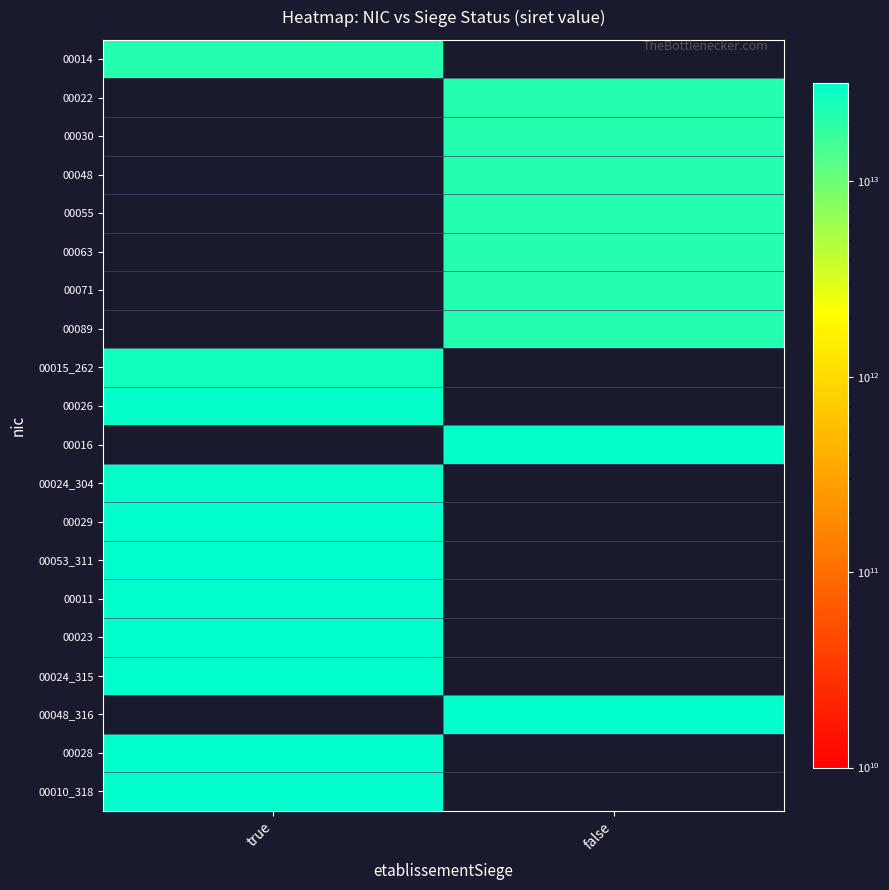

Reading left to right, transcribe all the data shown in this chart.

00014: true=21240324000014	false=0
00022: true=0	false=21240324000022
00030: true=0	false=21240324000030
00048: true=0	false=21240324000048
00055: true=0	false=21240324000055
00063: true=0	false=21240324000063
00071: true=0	false=21240324000071
00089: true=0	false=21240324000089
00015_262: true=26240308200015	false=0
00026: true=30338212100026	false=0
00016: true=0	false=30469656000016
00024_304: true=30469656000024	false=0
00029: true=31077310600029	false=0
00053_311: true=31103773300053	false=0
00011: true=31391773400011	false=0
00023: true=31414687900023	false=0
00024_315: true=31595804100024	false=0
00048_316: true=0	false=31630250400048
00028: true=31721269400028	false=0
00010_318: true=31889839200010	false=0